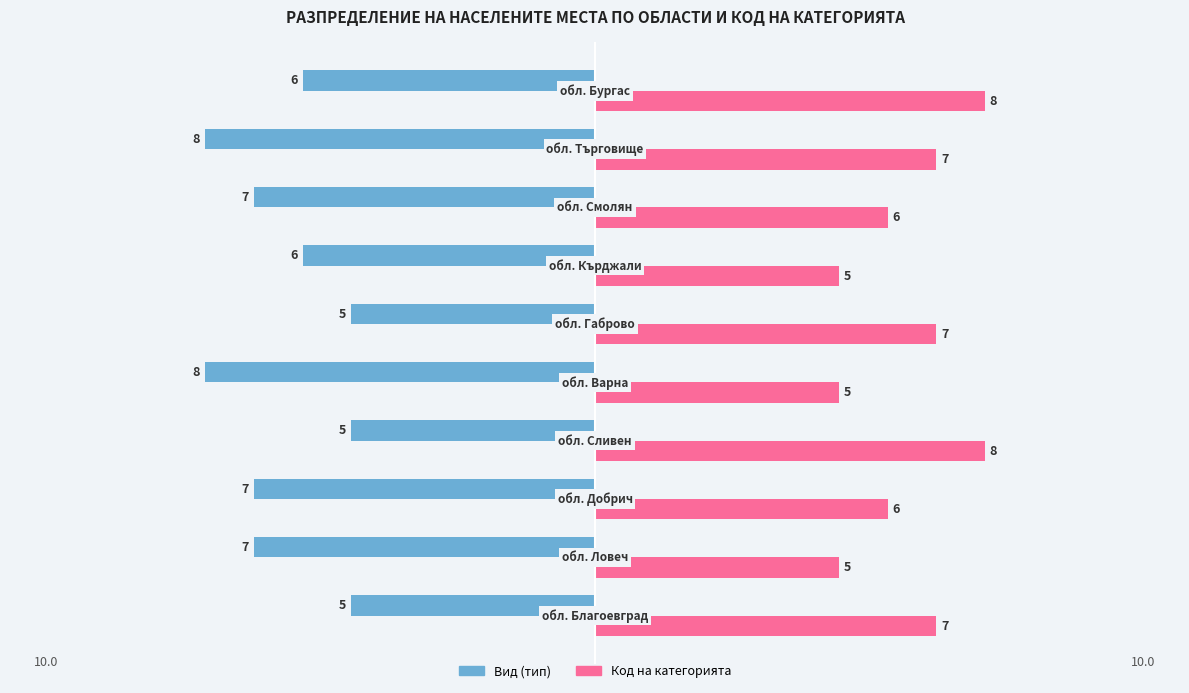

How many Код на категорията values are between 5 and 7?

8